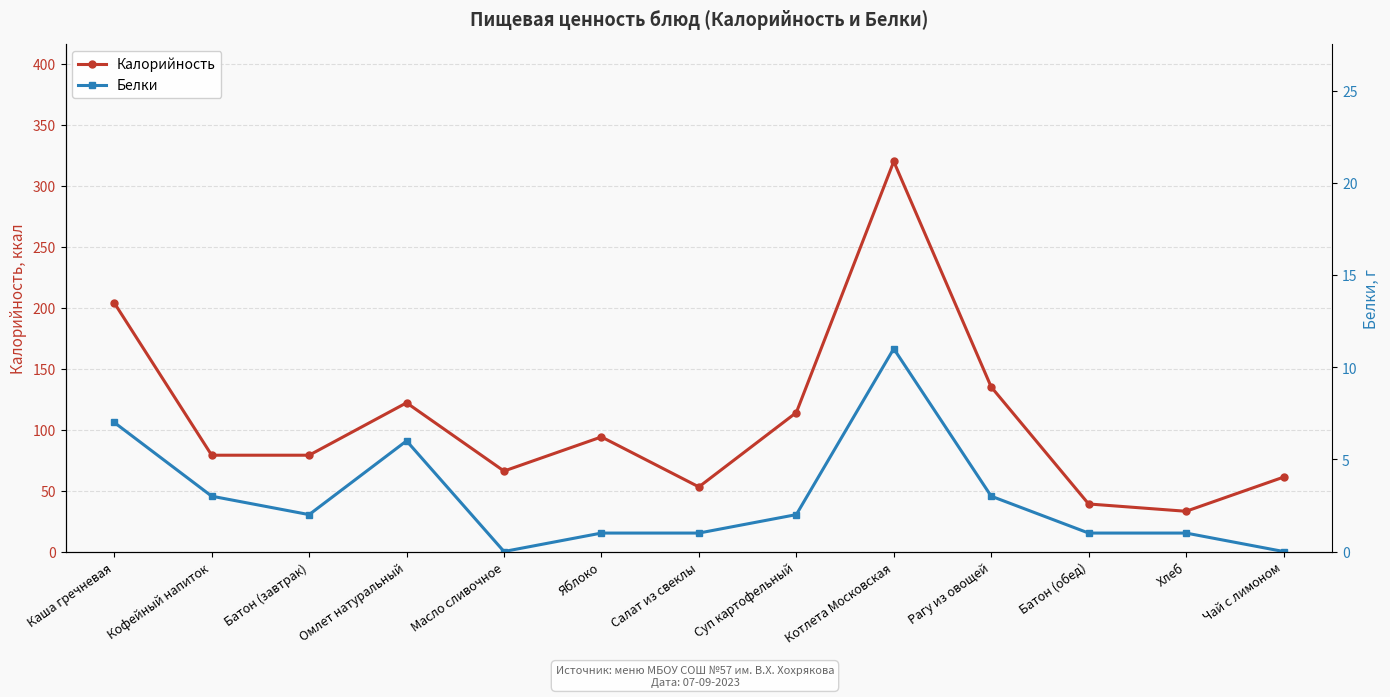

At which label is Калорийность closest to 176?

Каша гречневая